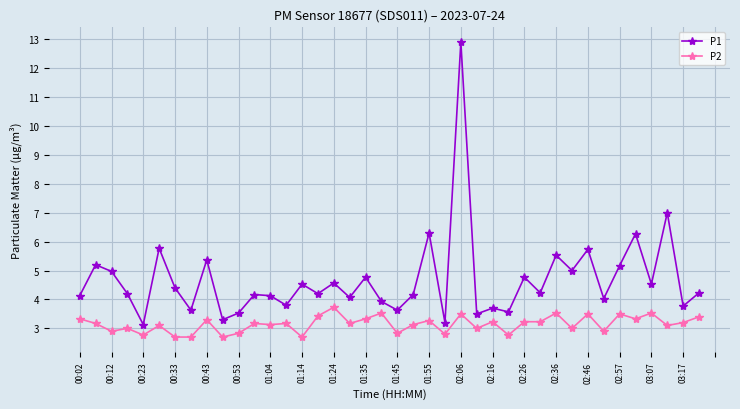

Which series has the largest range (max minus min)?

P1